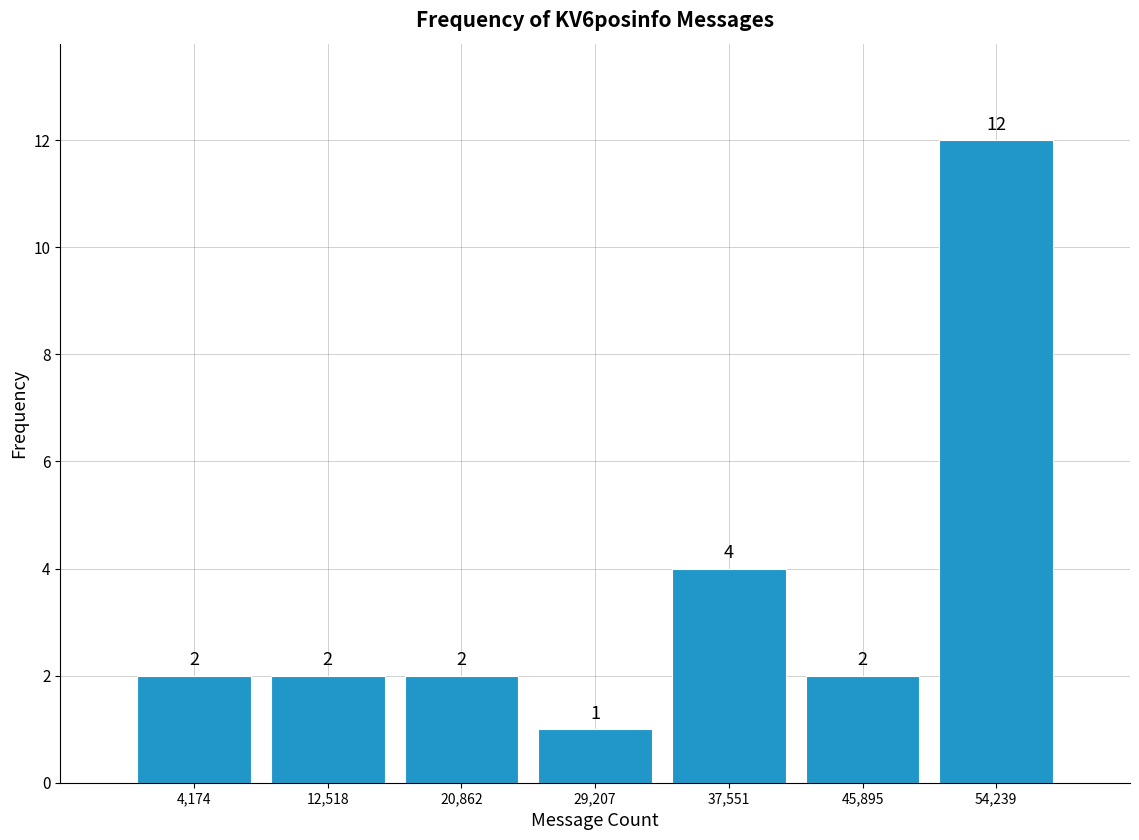

Which range on the x-axis has the tallest bar?

50000 to 58000